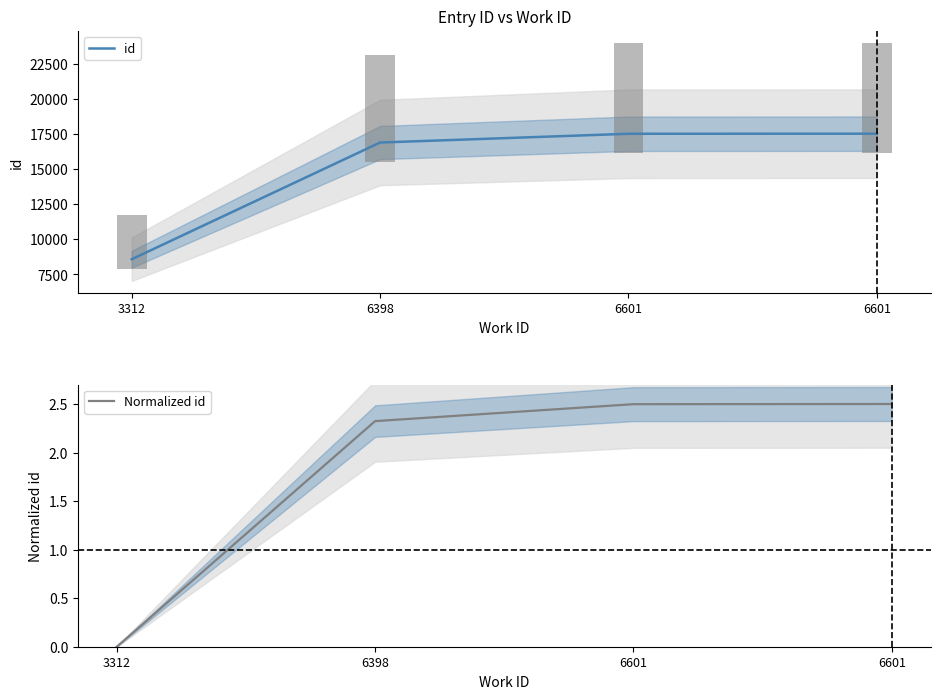

Reading left to right, list all the values displayed in this chart.

id: 8579.0	16887.0	17511.0	17517.0
Normalized id: 0.0	2.3	2.5	2.5